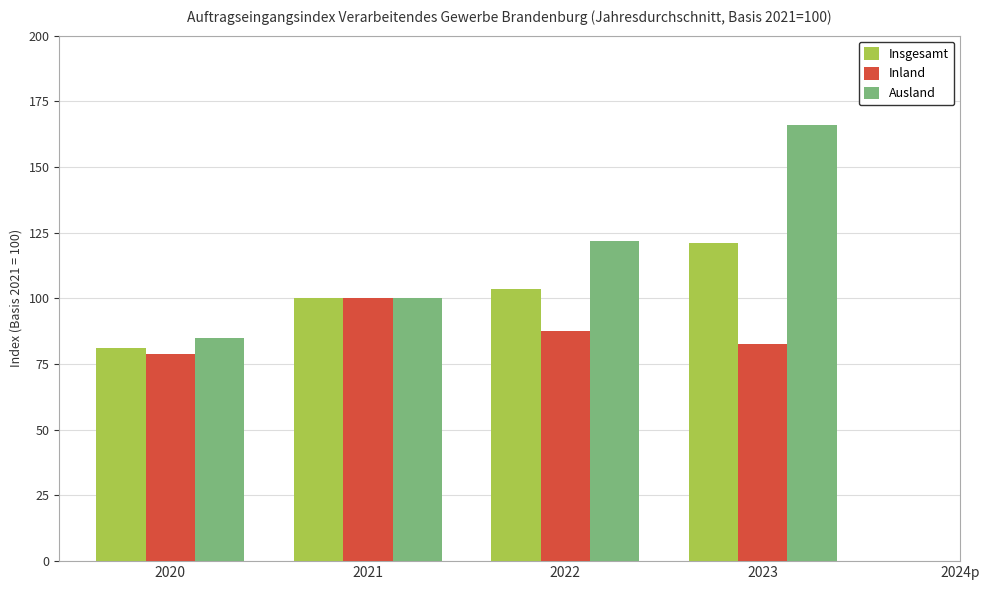

Reading left to right, extract all data points from this chart.

Insgesamt: 2020=81.2	2021=100.0	2022=103.4	2023=121.1
Inland: 2020=78.8	2021=100.0	2022=87.5	2023=82.8
Ausland: 2020=85.1	2021=100.0	2022=122.0	2023=165.8